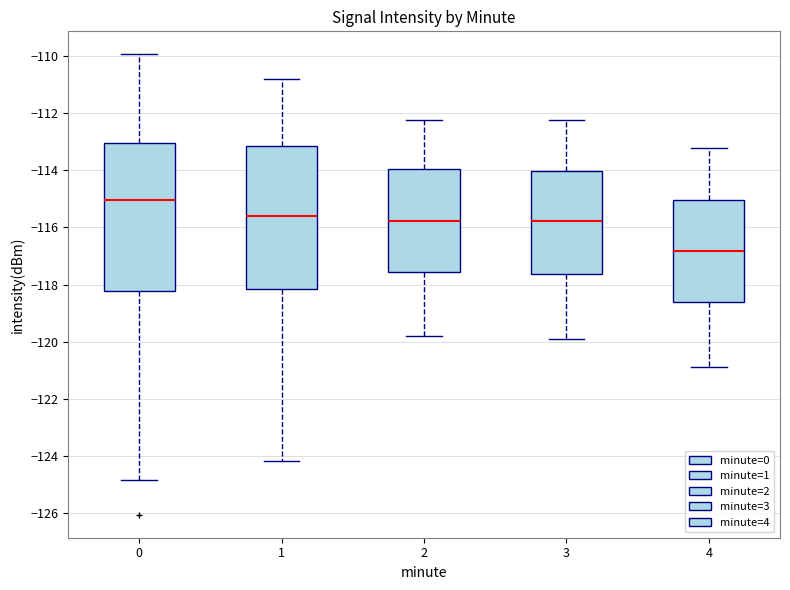

Reading left to right, read every box against the y-axis: the position of its median line, the range the box covers, and the ends of its whiskers. The values are not printed on the chart, so give them approximately, as read against the axis.

0: median -115.0, box -118.2 to -113.0, whiskers -124.8 to -110.0
1: median -115.6, box -118.2 to -113.2, whiskers -124.2 to -110.8
2: median -115.8, box -117.6 to -114.0, whiskers -119.8 to -112.2
3: median -115.8, box -117.6 to -114.0, whiskers -119.8 to -112.2
4: median -116.8, box -118.6 to -115.0, whiskers -120.8 to -113.2